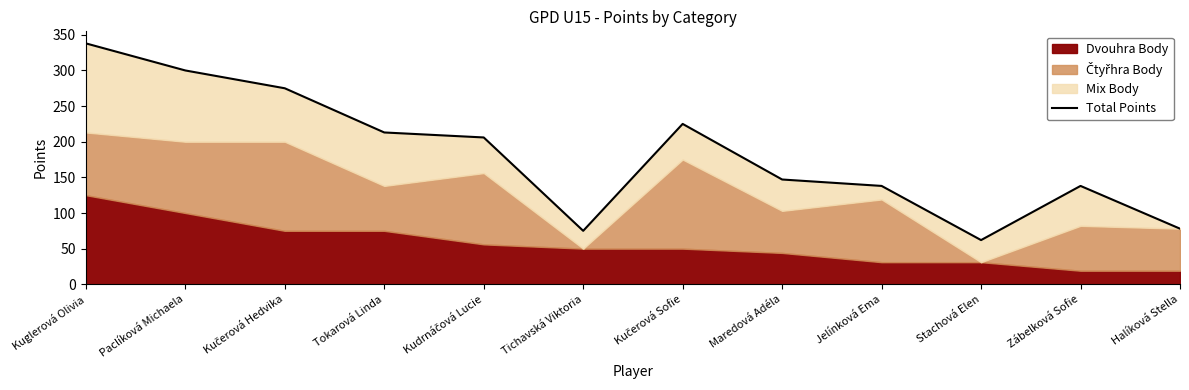

Rank the categories by value from highest to lowest.

Kuglerová Olivia, Paclíková Michaela, Kučerová Hedvika, Kučerová Sofie, Tokarová Linda, Kudrnáčová Lucie, Maredová Adéla, Jelínková Ema, Zábelková Sofie, Halíková Stella, Tichavská Viktoria, Stachová Elen